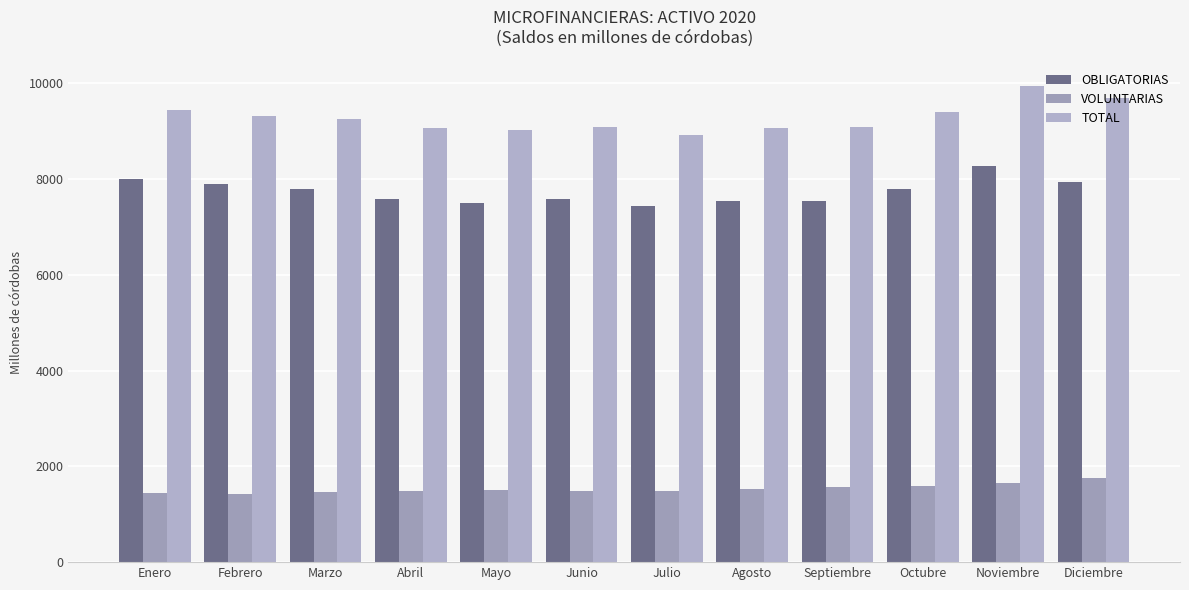

Which series has the largest range (max minus min)?

TOTAL